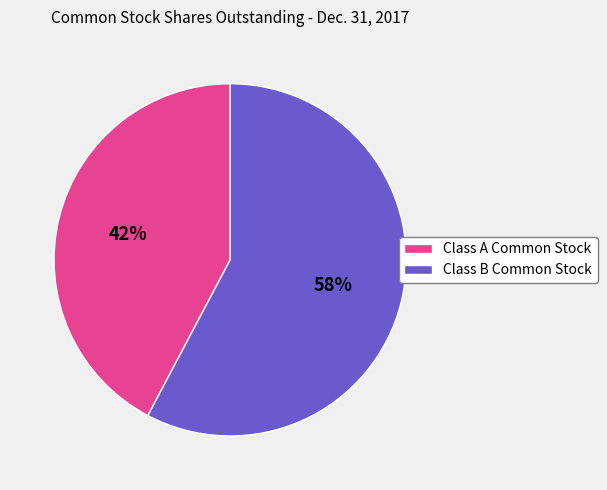

Approximately how many times larger is the value at Class B Common Stock compared to Class A Common Stock?

1.4